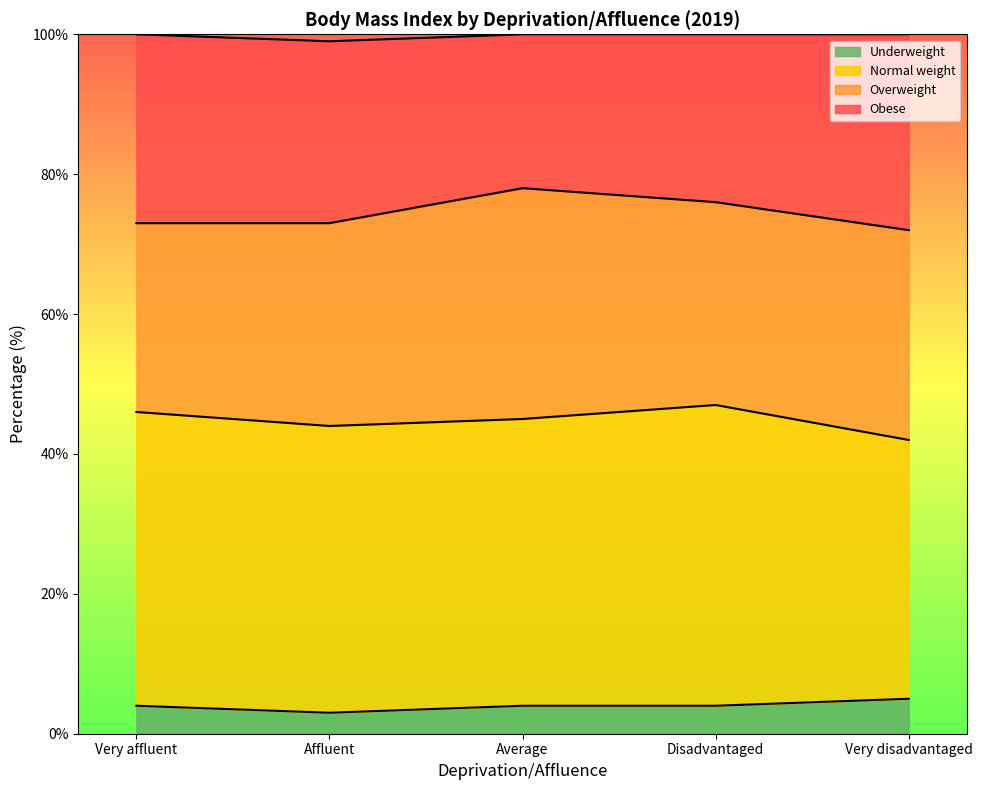

True or false: Obese has a value of 127 at Very affluent.

False